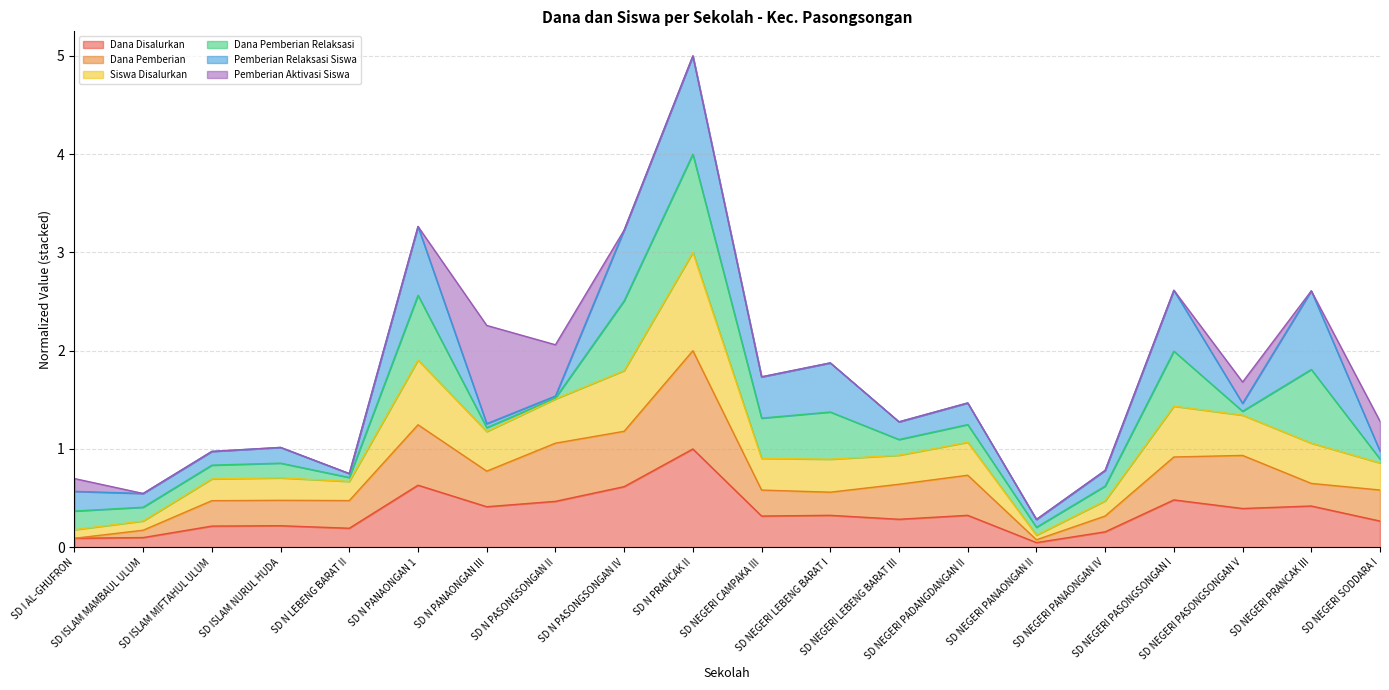

What is the total value across all series at SD NEGERI PASONGSONGAN V?

1.7